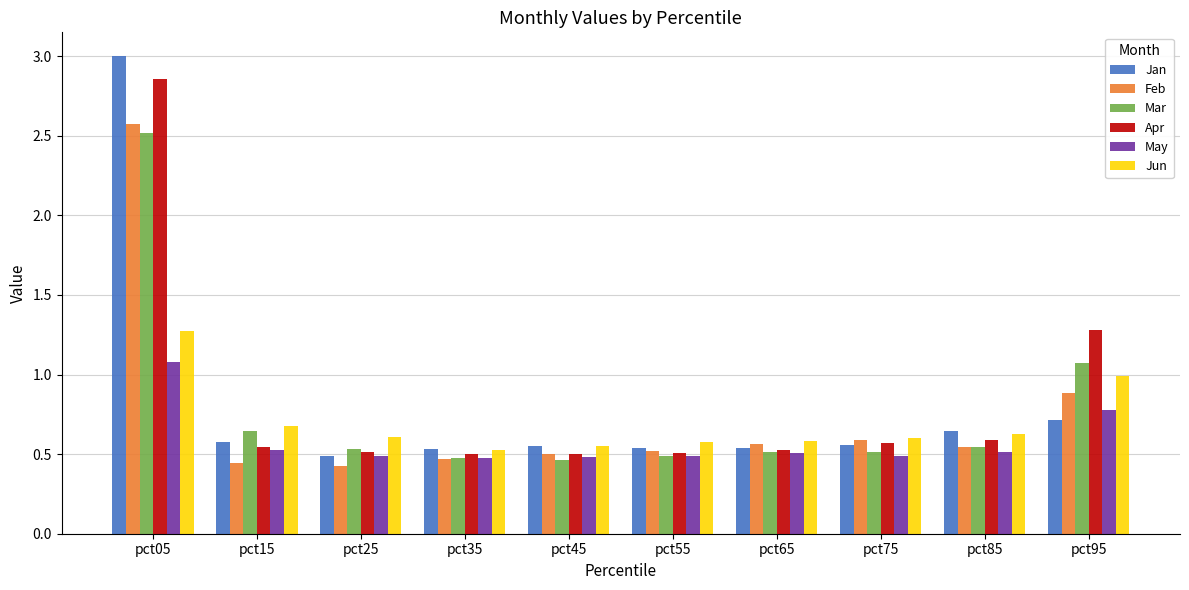

What are all the series names shown in the legend?

Jan, Feb, Mar, Apr, May, Jun